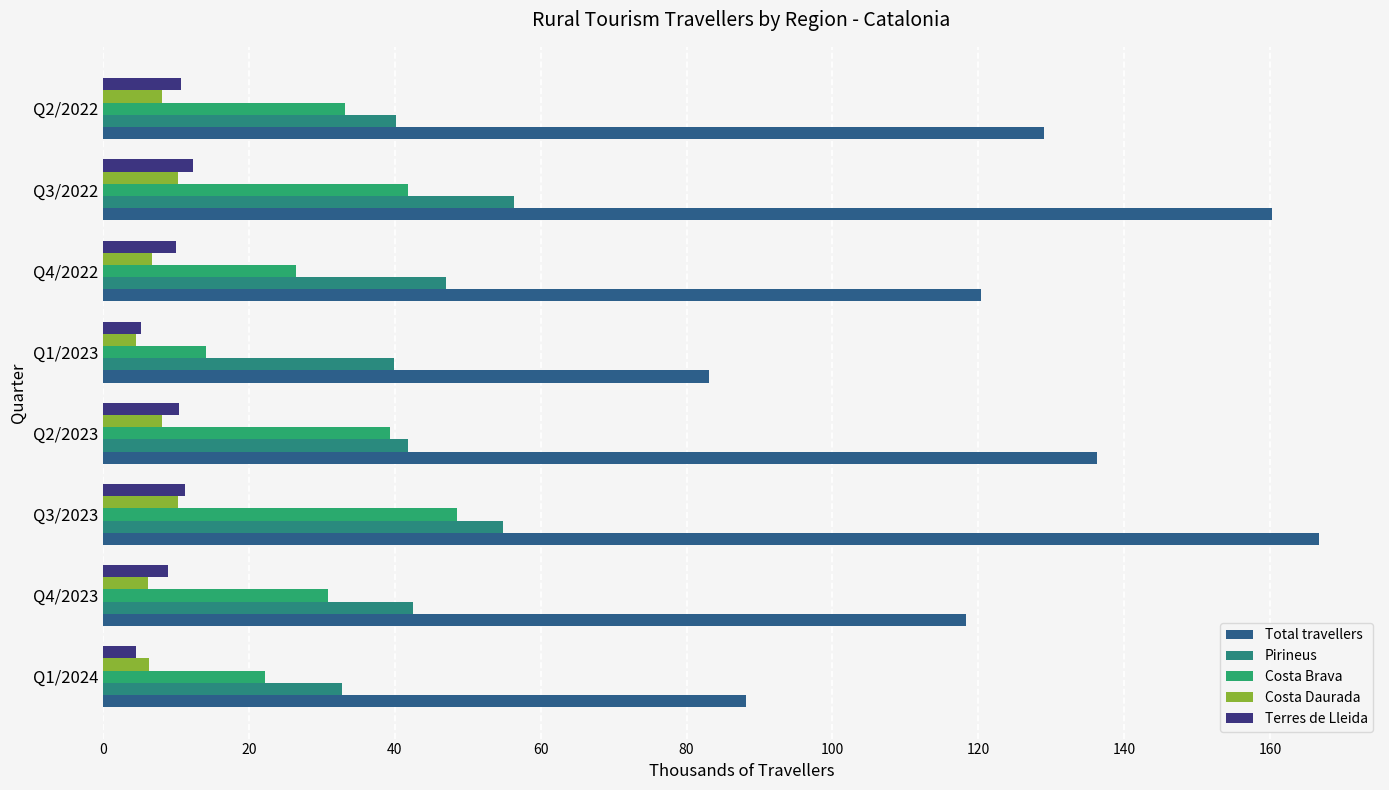

Count the number of data series in this chart.

5